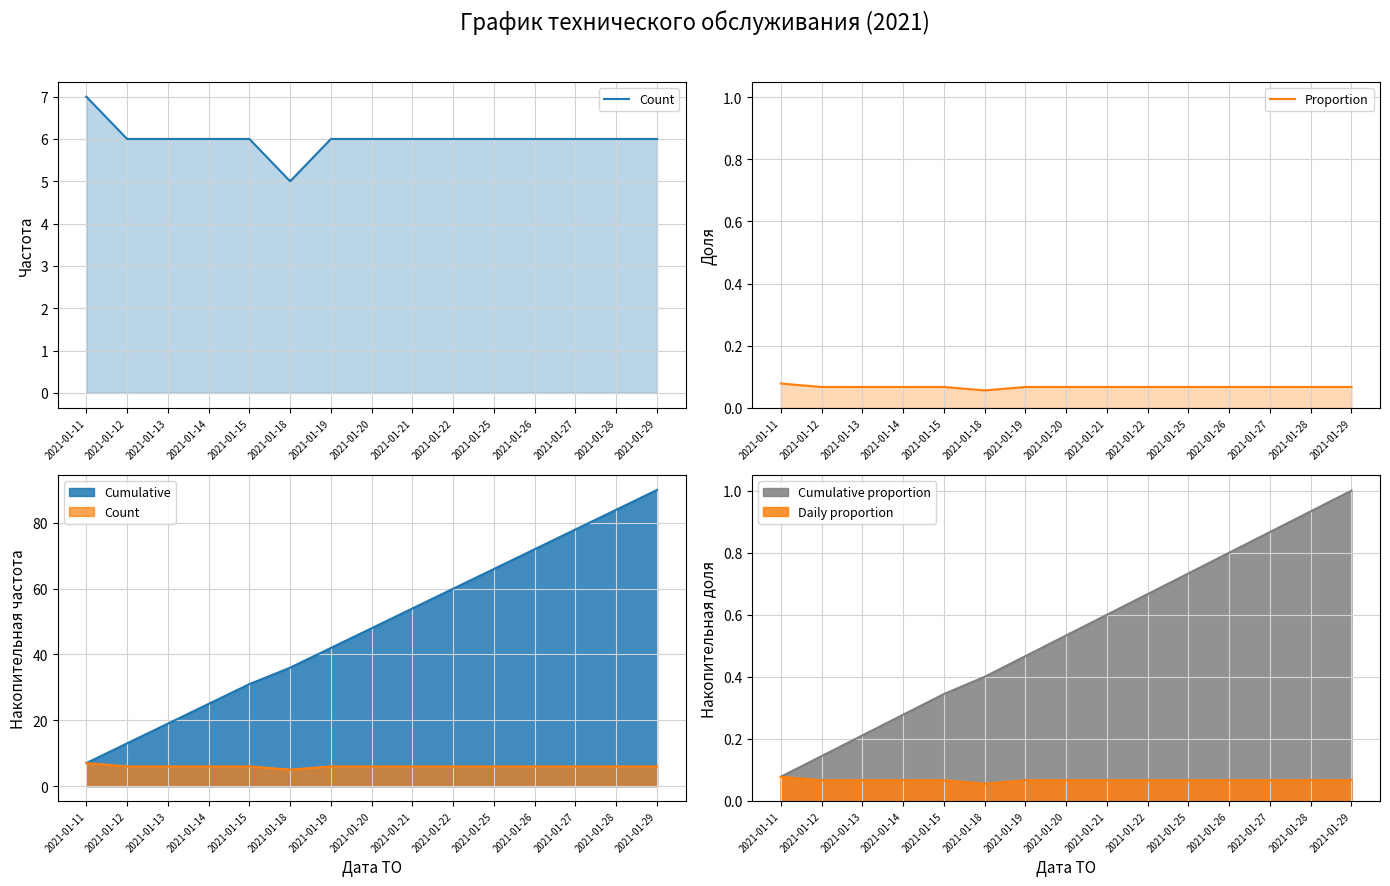

Reading left to right, extract all data points from this chart.

Count: 2021-01-11=7.0	2021-01-12=6.0	2021-01-13=6.0	2021-01-14=6.0	2021-01-15=6.0	2021-01-18=5.0	2021-01-19=6.0	2021-01-20=6.0	2021-01-21=6.0	2021-01-22=6.0	2021-01-25=6.0	2021-01-26=6.0	2021-01-27=6.0	2021-01-28=6.0	2021-01-29=6.0
Proportion: 2021-01-11=0.1	2021-01-12=0.1	2021-01-13=0.1	2021-01-14=0.1	2021-01-15=0.1	2021-01-18=0.1	2021-01-19=0.1	2021-01-20=0.1	2021-01-21=0.1	2021-01-22=0.1	2021-01-25=0.1	2021-01-26=0.1	2021-01-27=0.1	2021-01-28=0.1	2021-01-29=0.1